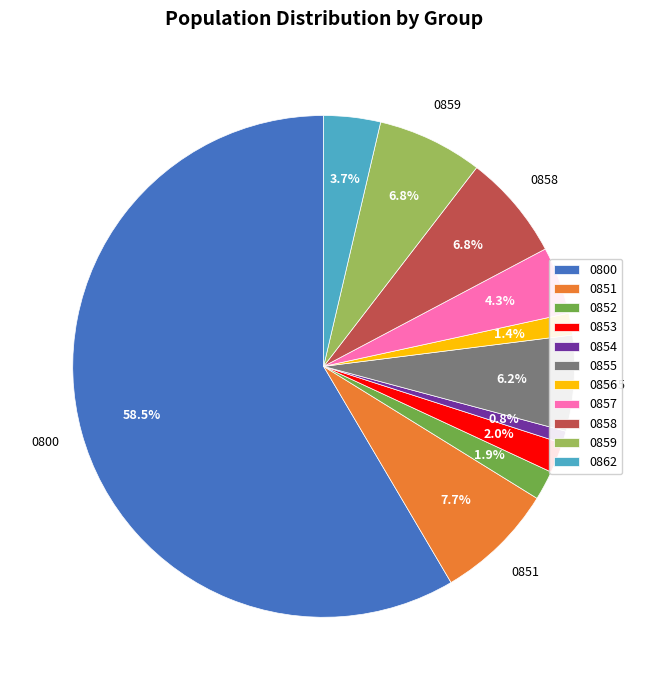

Which category has the biggest portion of the pie?

0800